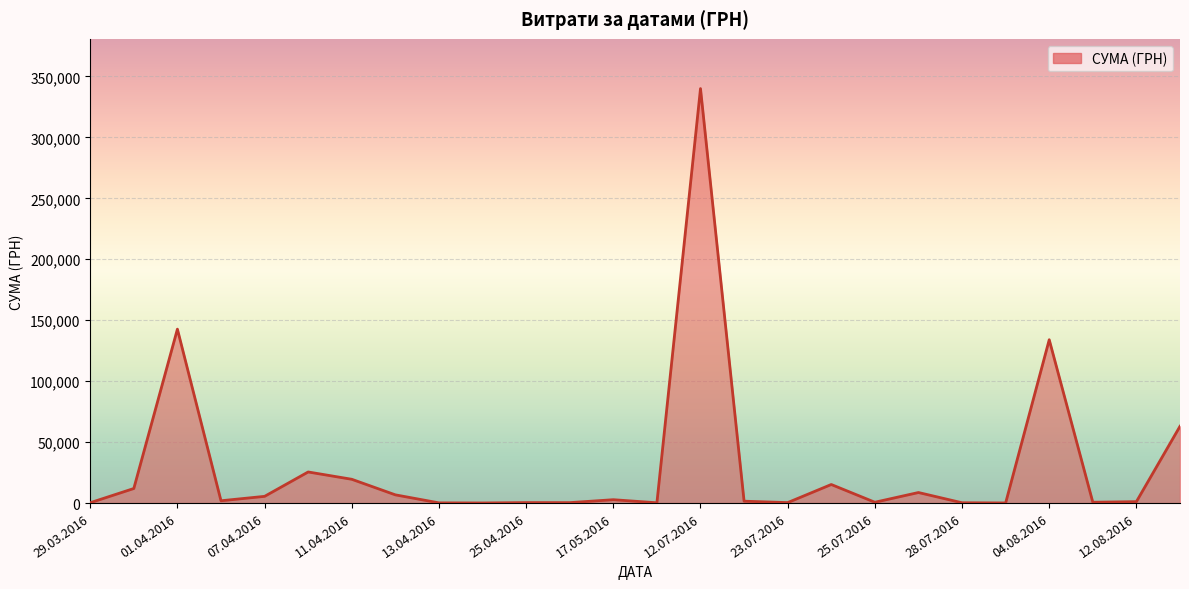

What is the greatest value displayed?

340053.3